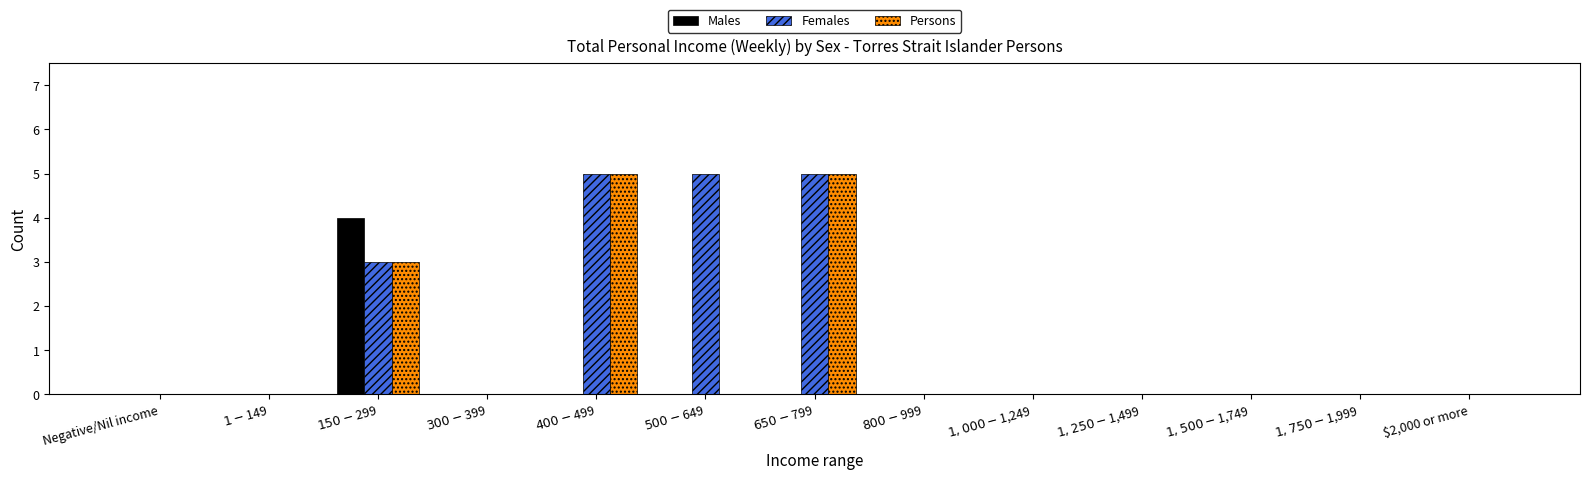

What is the maximum value for Males?

4